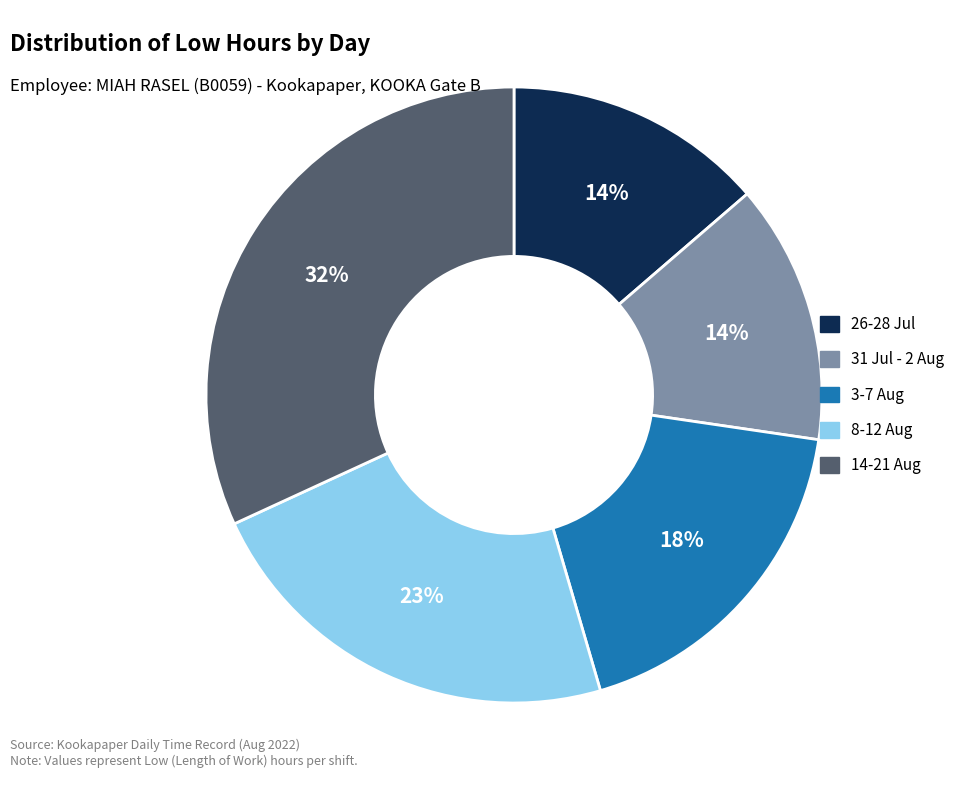

Count the number of slices in the pie.

5